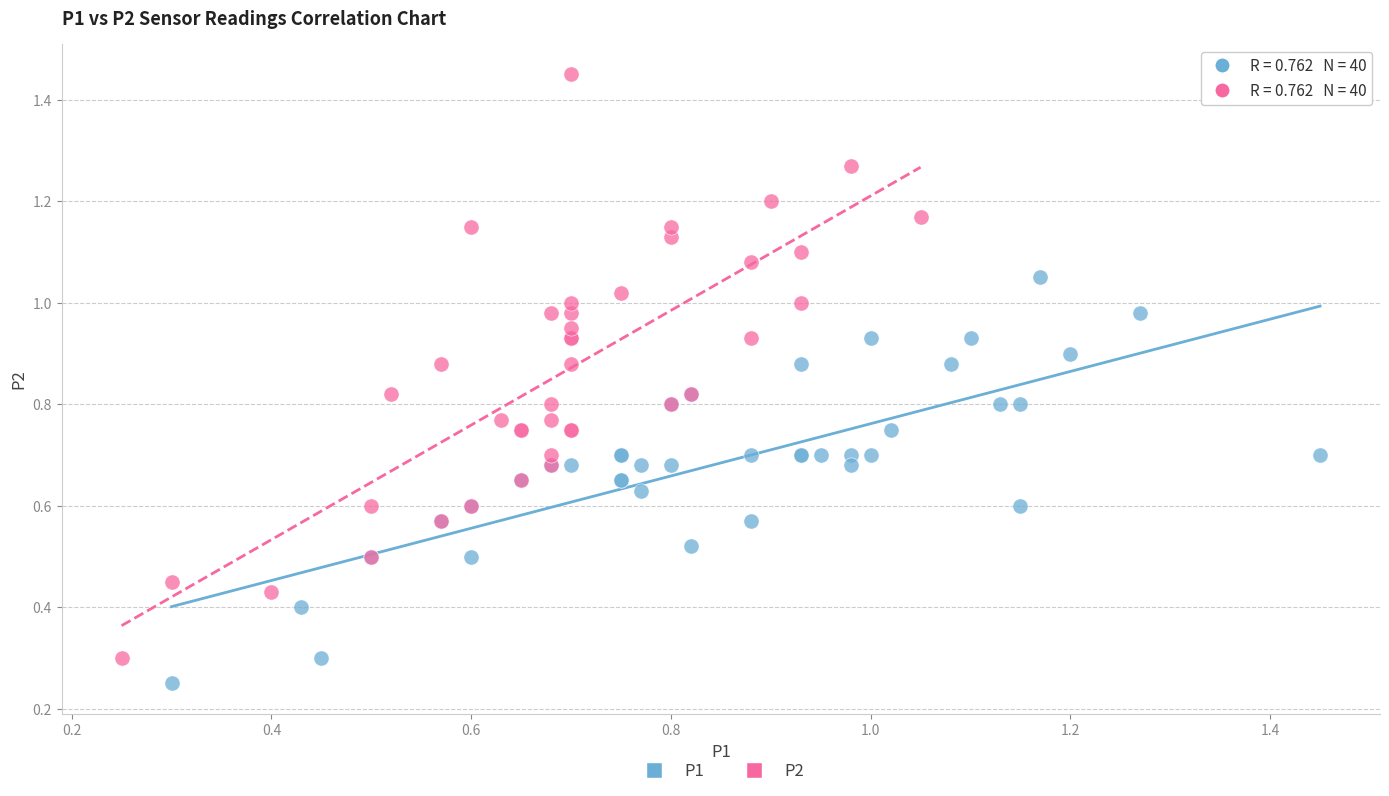

Which series has the widest spread of Y values?

P2